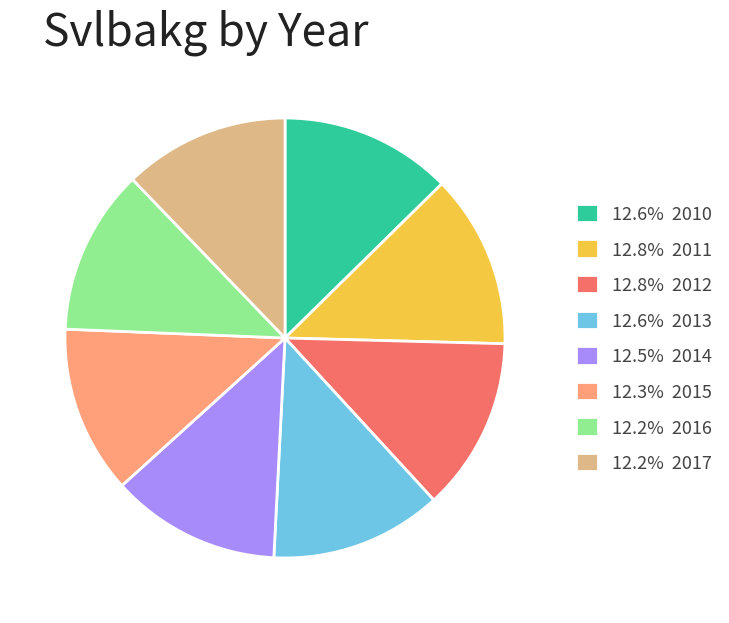

Combined, do 12.8% 2012 and 12.8% 2011 account for over 50%?

No